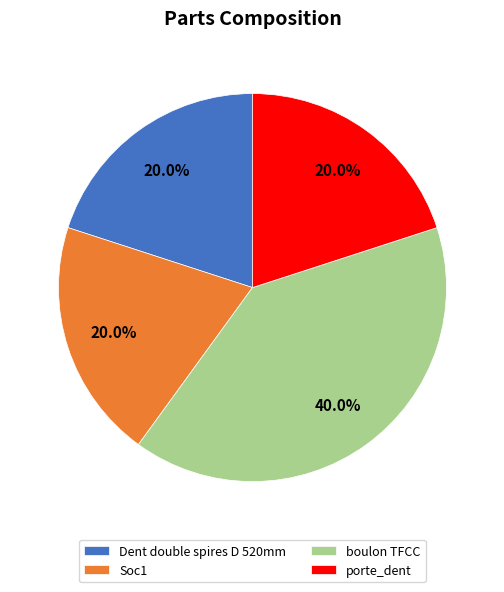

Is there a majority slice in this chart?

No